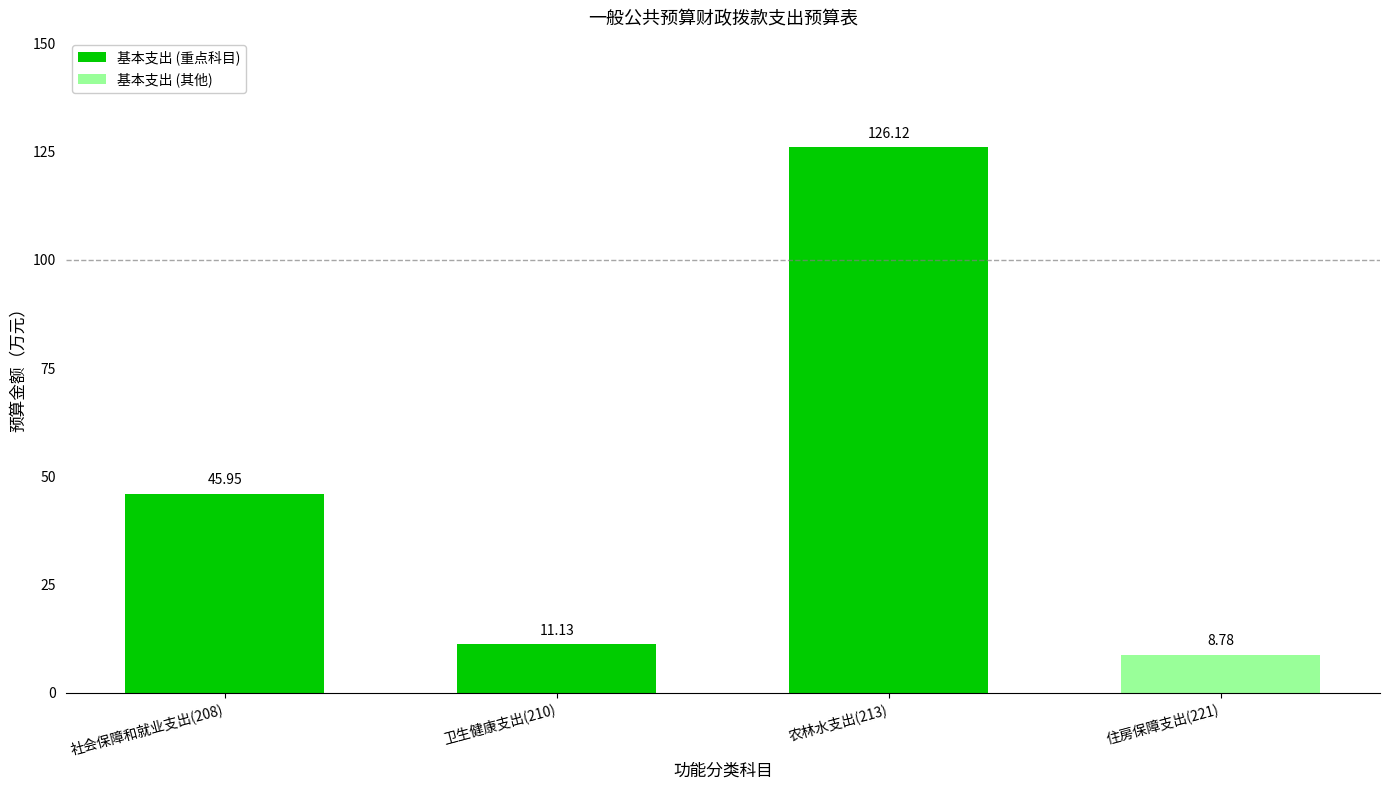

Approximately how many times larger is the value at 卫生健康支出(210) compared to 社会保障和就业支出(208)?

0.2